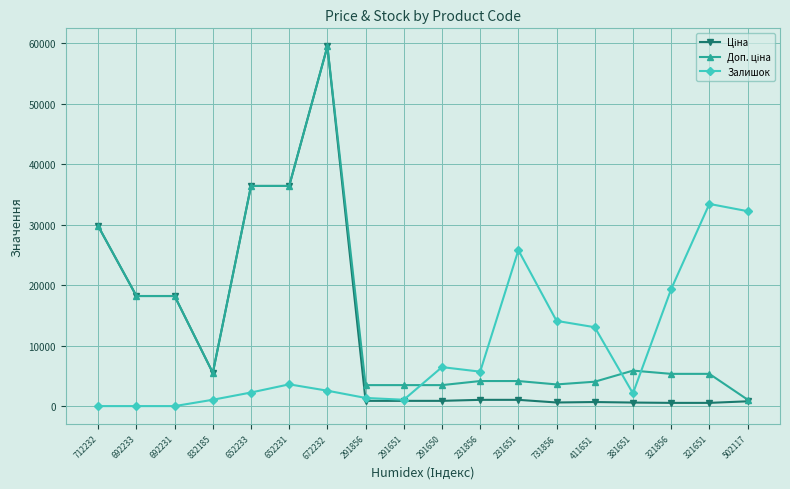

What is the difference between the highest and lowest values at 712232?

29761.5